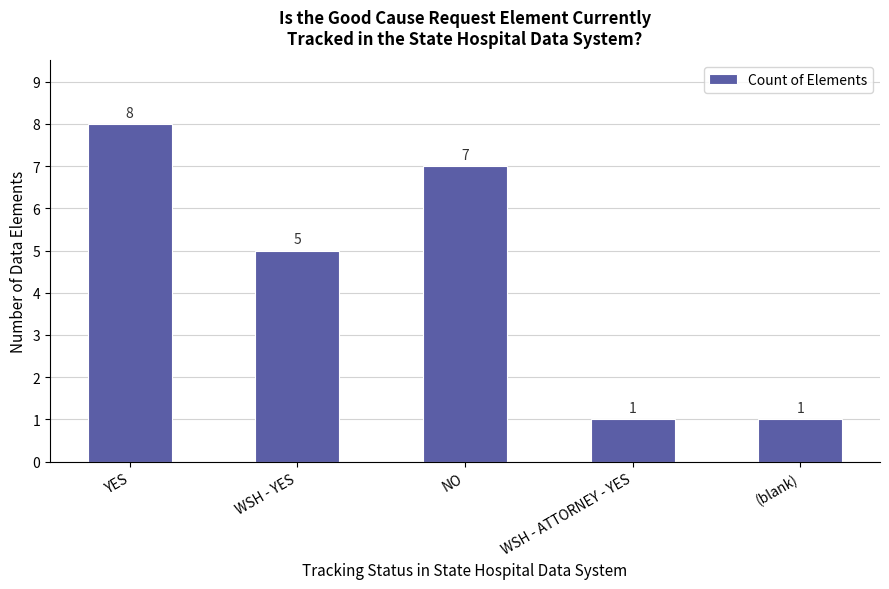

What is the label of the 3rd bar from the right?

NO